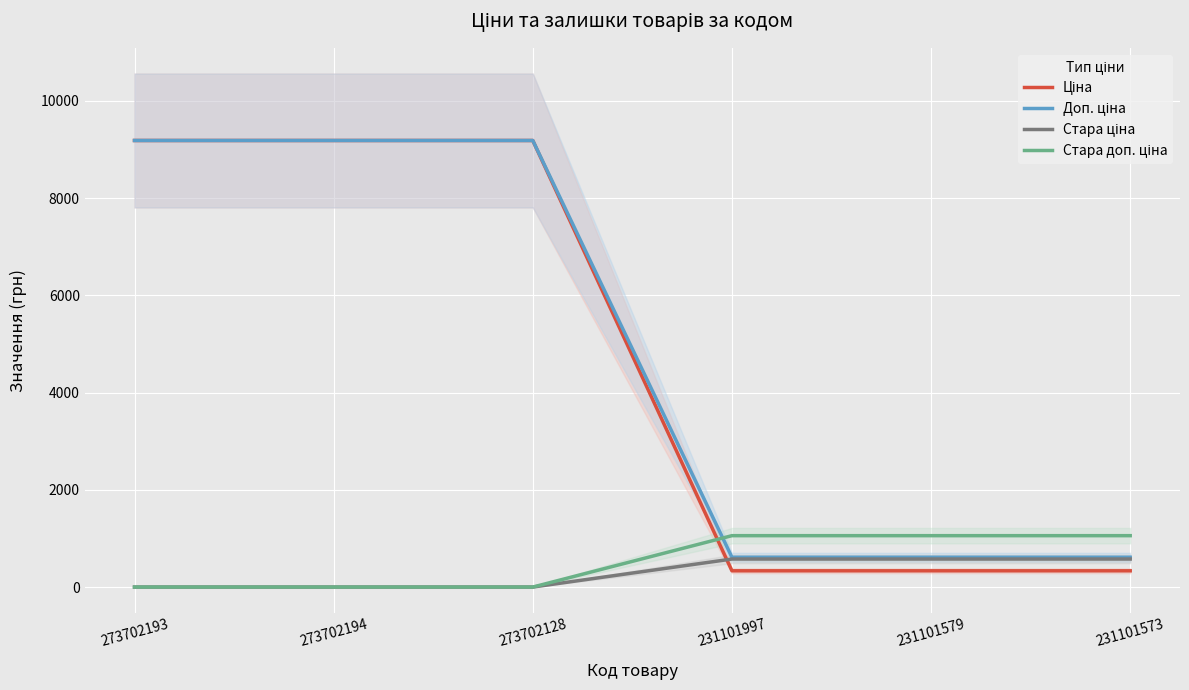

At how many categories does at least one series exceed 5962?

3